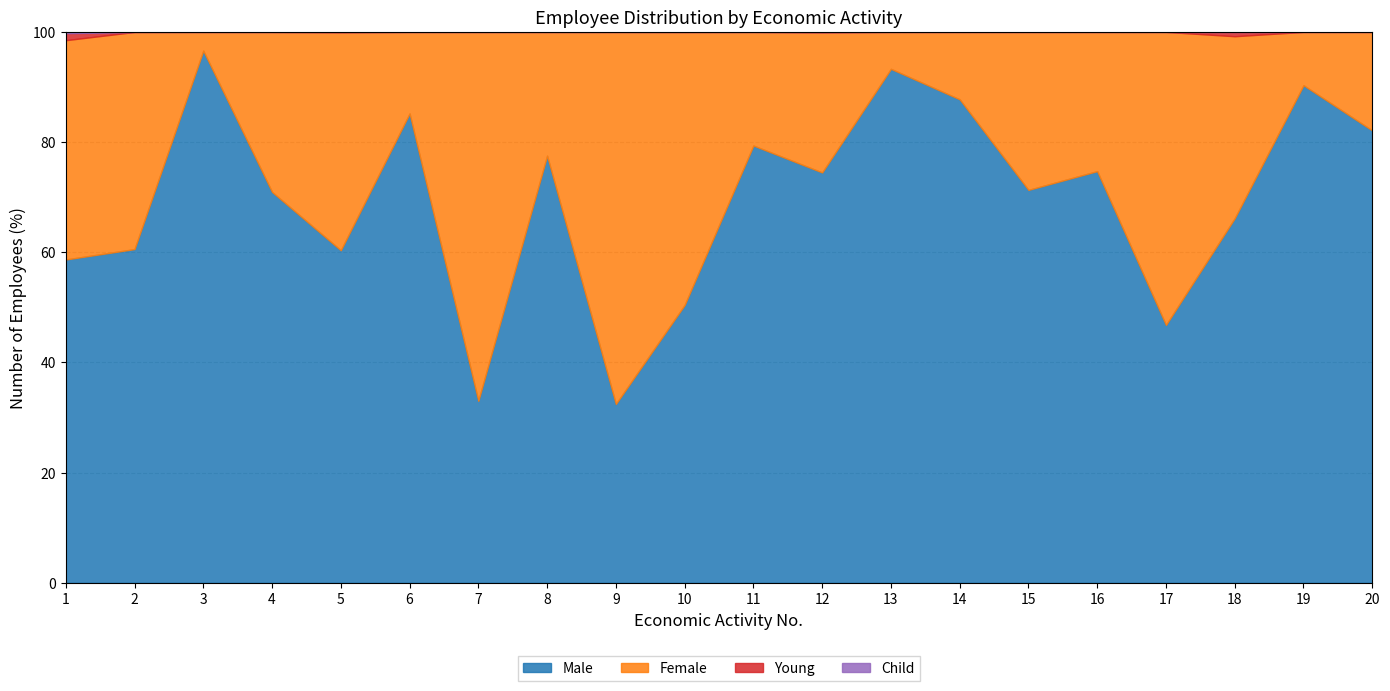

True or false: Male has a value of 134.4 at 3.

False